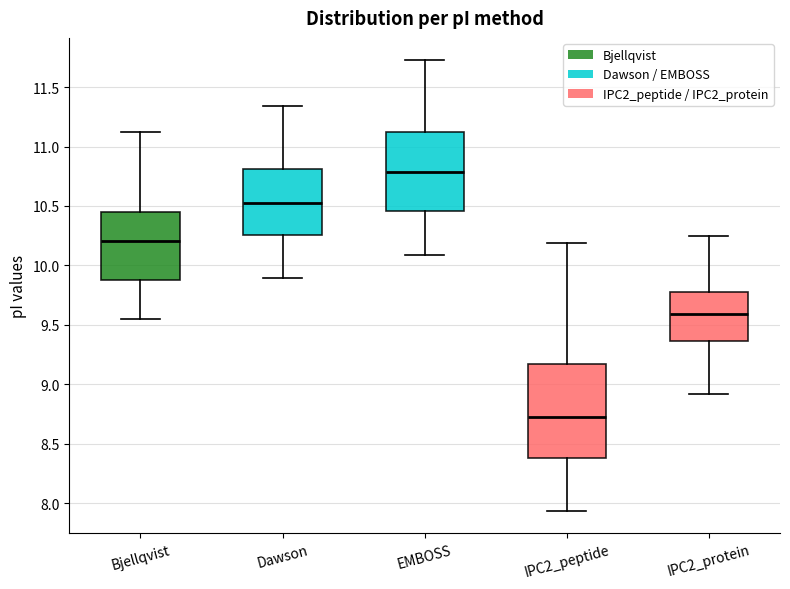

Which box's median line is the highest?

EMBOSS